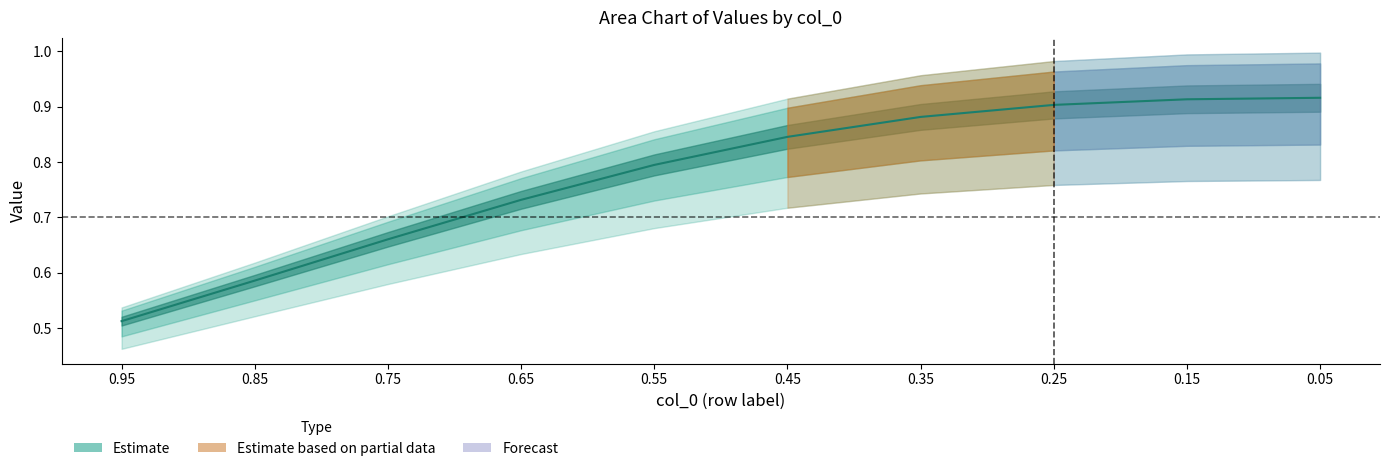

List the labels in order of value, largest first.

0.05, 0.15, 0.25, 0.35, 0.45, 0.55, 0.65, 0.75, 0.85, 0.95